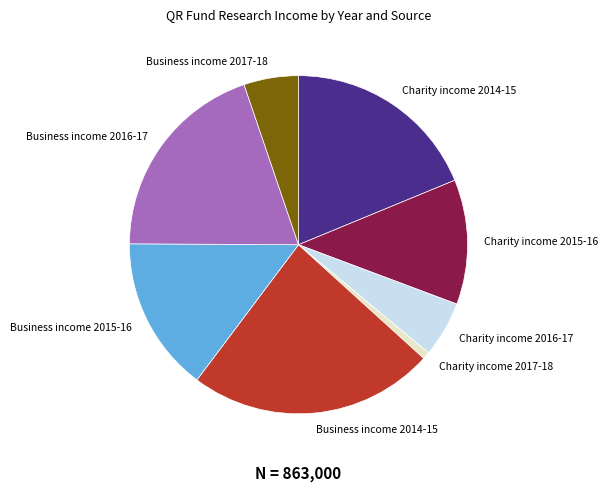

Does any single category account for the majority?

No